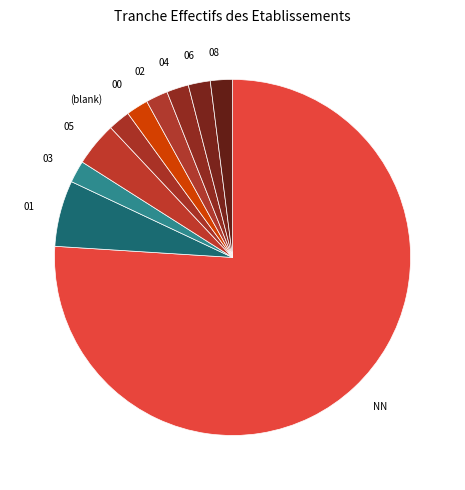

Which category has the biggest portion of the pie?

NN